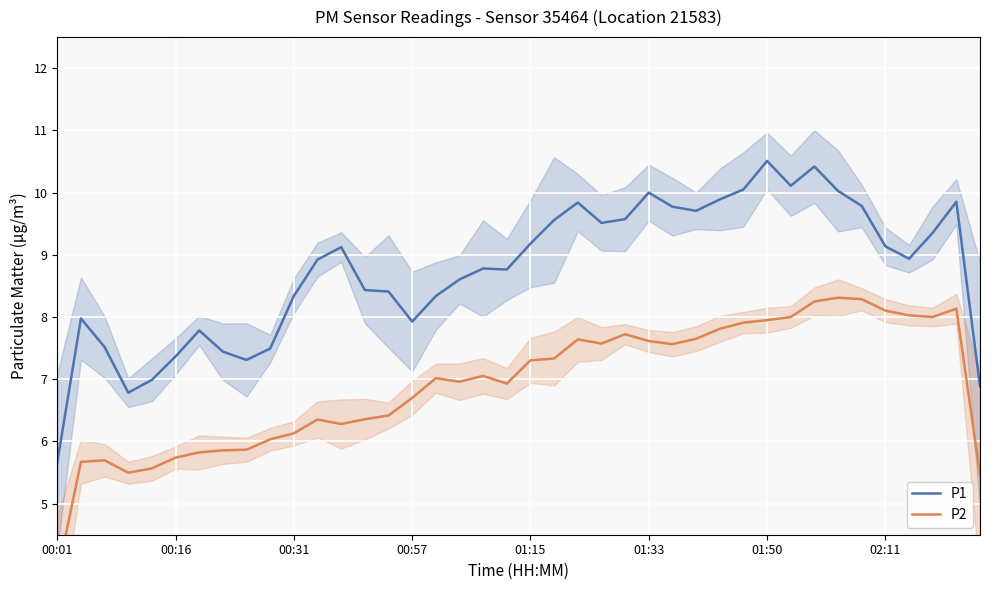

True or false: P2 has more than 0 points higher than both neighbors.

True